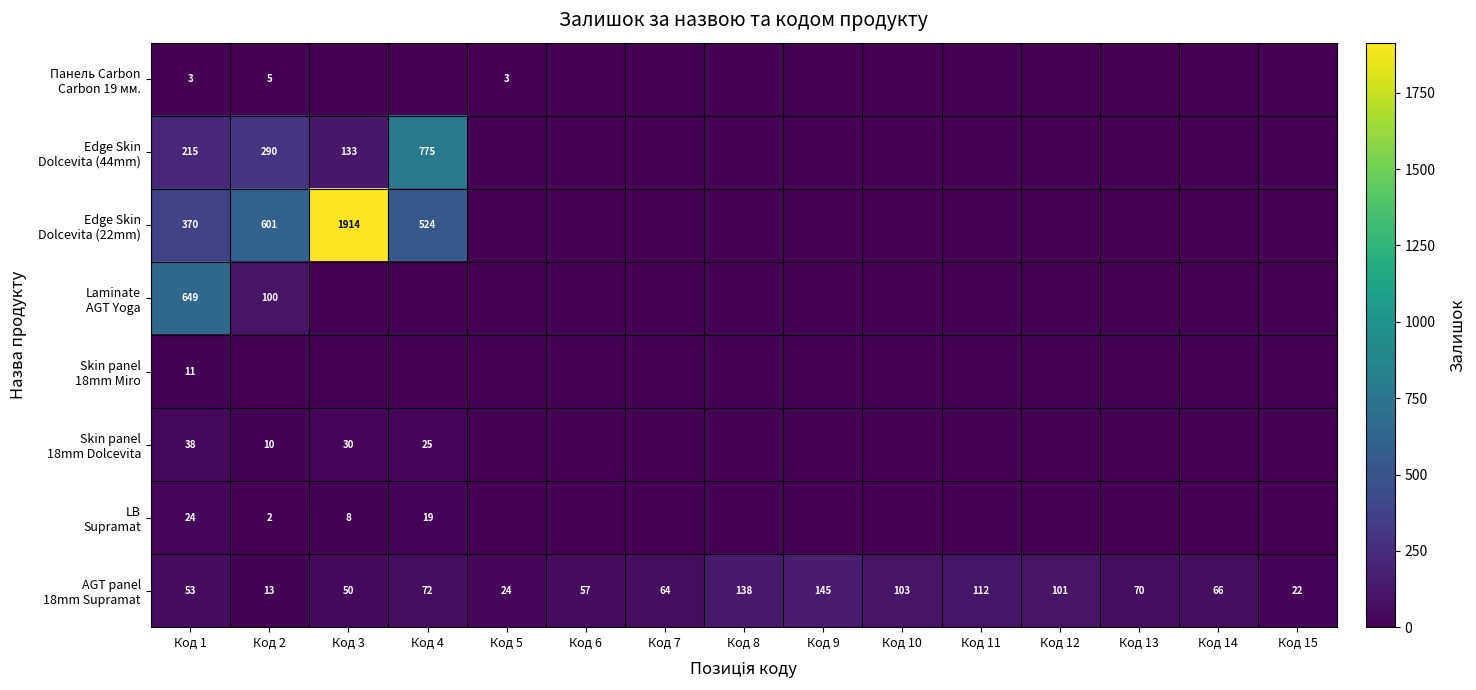

At which label is LB Supramat closest to 12?

Код 3